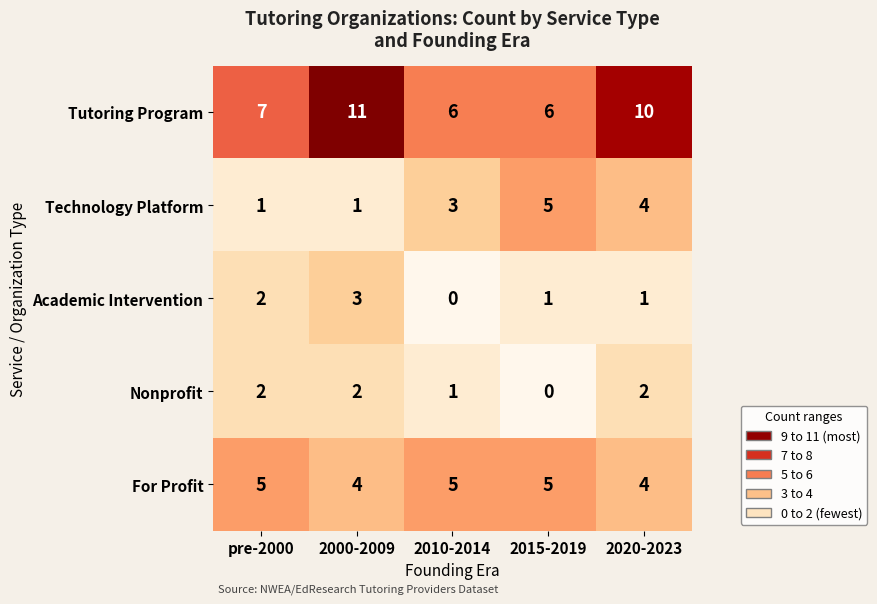

How many distinct data groups are displayed?

5